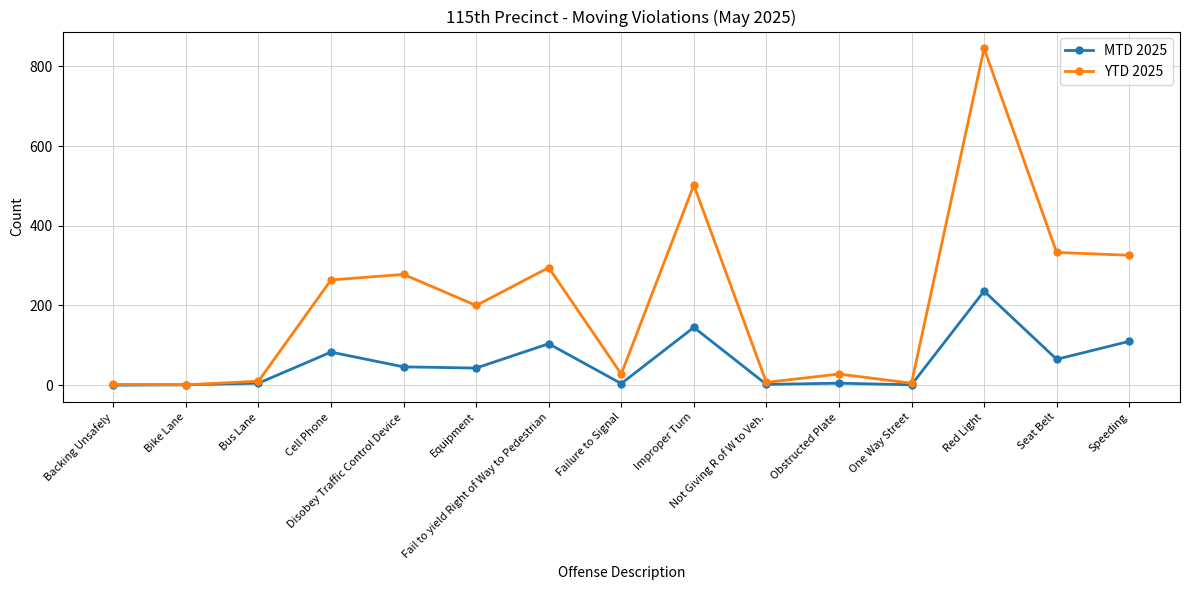

Is it true that MTD 2025 equals 4 at Failure to Signal?

True